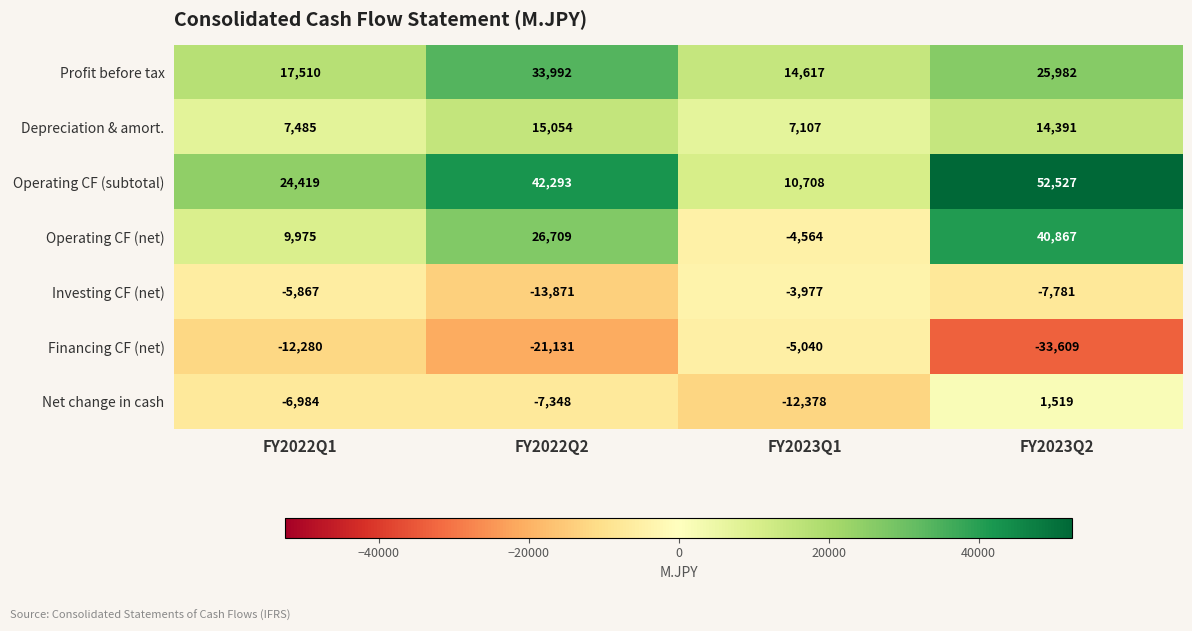

Which series has the largest range (max minus min)?

Operating CF (net)